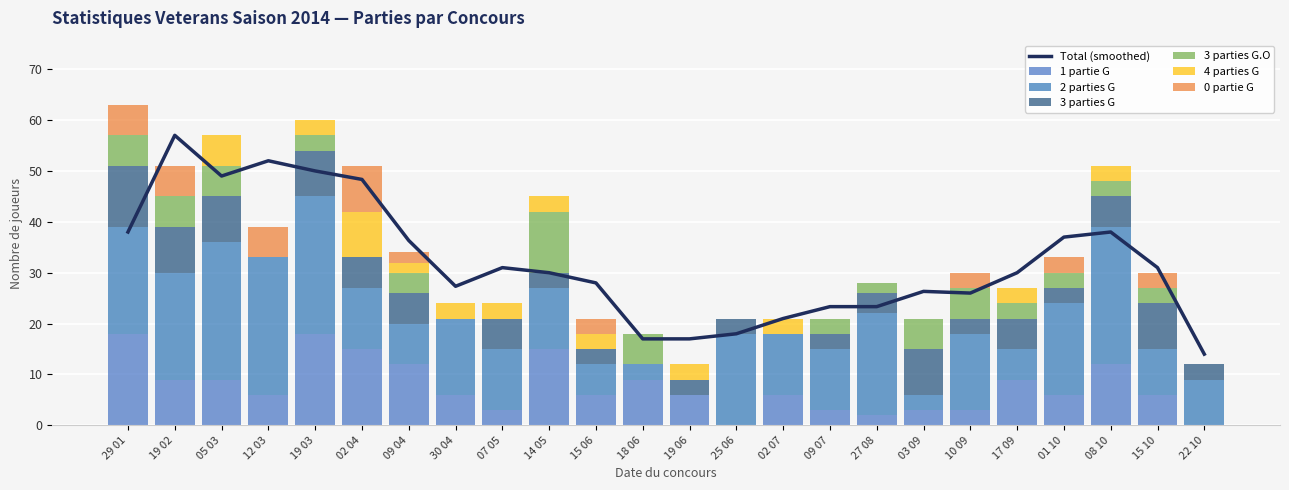

What is the average value of the 3 parties G.O series?

3